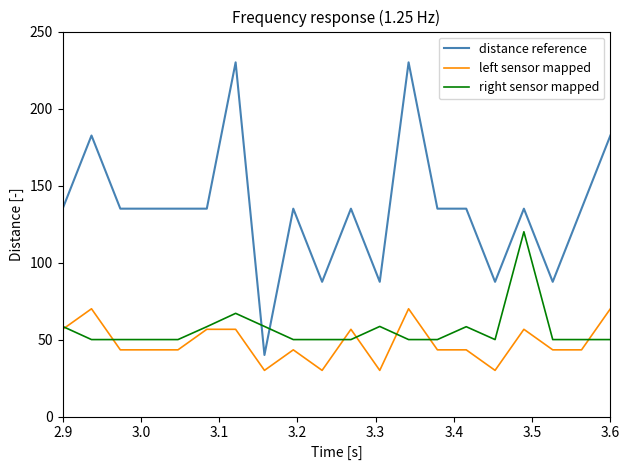

What are all the series names shown in the legend?

distance reference, left sensor mapped, right sensor mapped